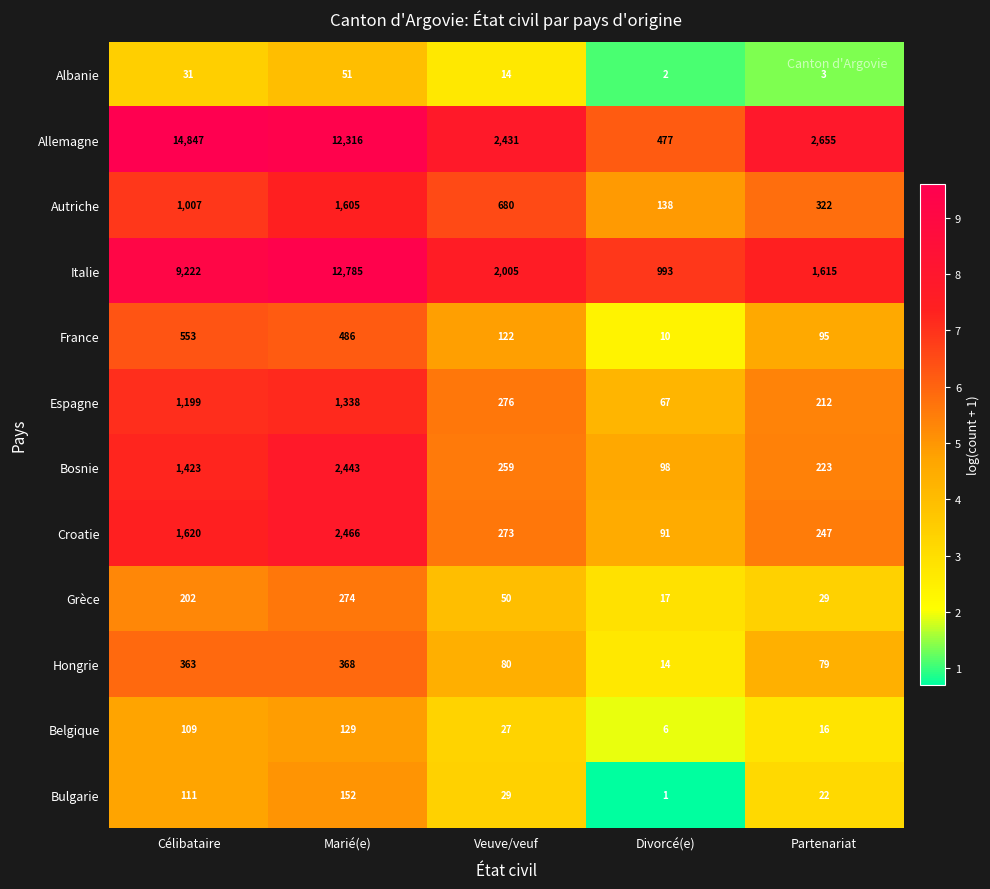

Where is Albanie nearest to the value 26?

Célibataire